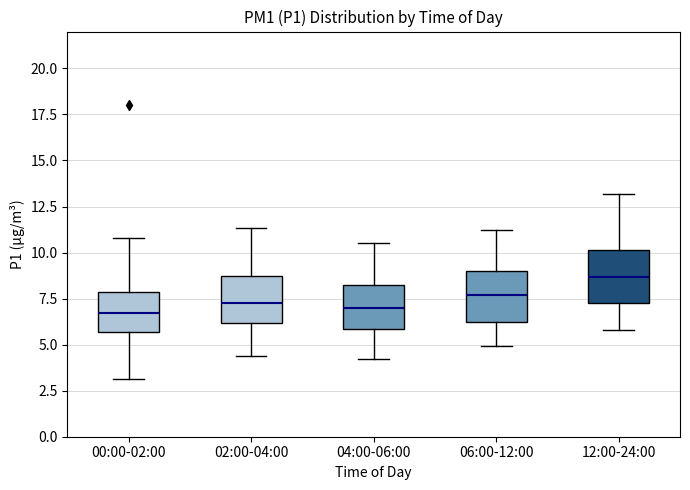

Reading left to right, read every box against the y-axis: the position of its median line, the range the box covers, and the ends of its whiskers. The values are not printed on the chart, so give them approximately, as read against the axis.

00:00-02:00: median 6.5, box 5.5 to 8.0, whiskers 3.0 to 11.0
02:00-04:00: median 7.5, box 6.0 to 9.0, whiskers 4.5 to 11.5
04:00-06:00: median 7.0, box 6.0 to 8.5, whiskers 4.0 to 10.5
06:00-12:00: median 7.5, box 6.0 to 9.0, whiskers 5.0 to 11.0
12:00-24:00: median 8.5, box 7.5 to 10.0, whiskers 6.0 to 13.0